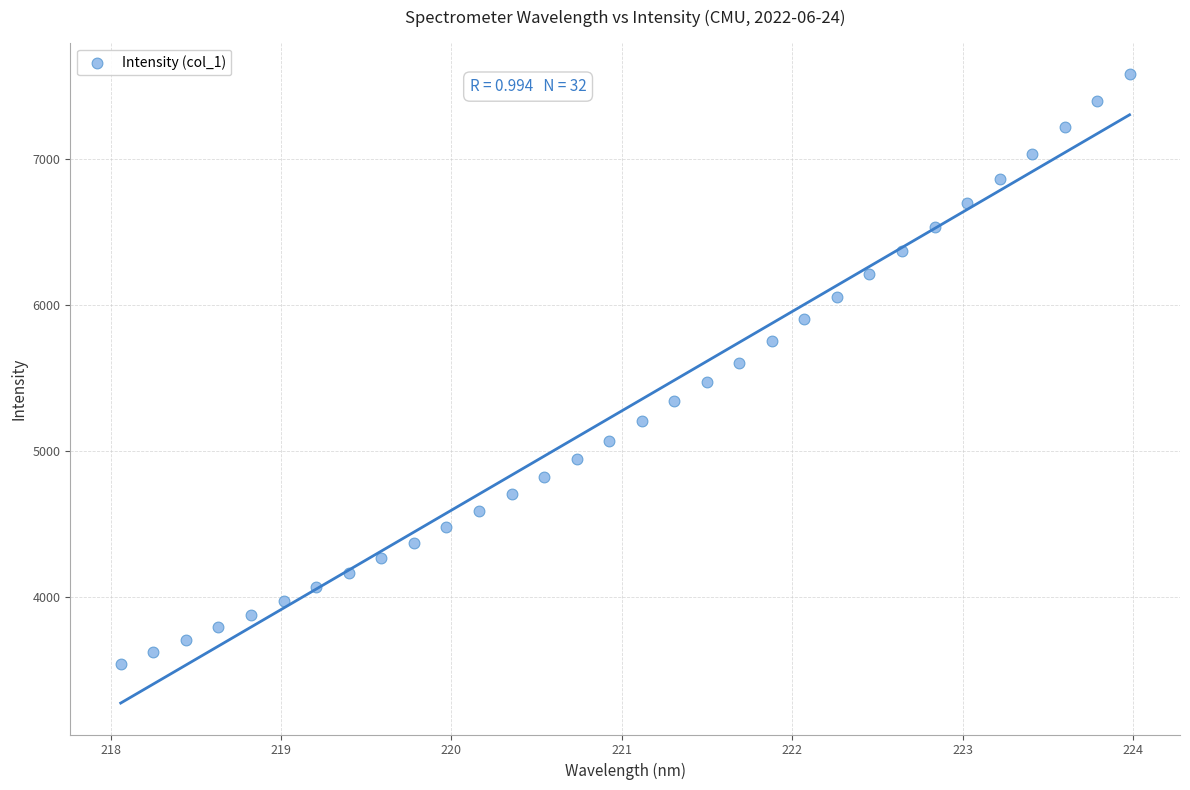

What is the range of X values (max minus min)?

5.9